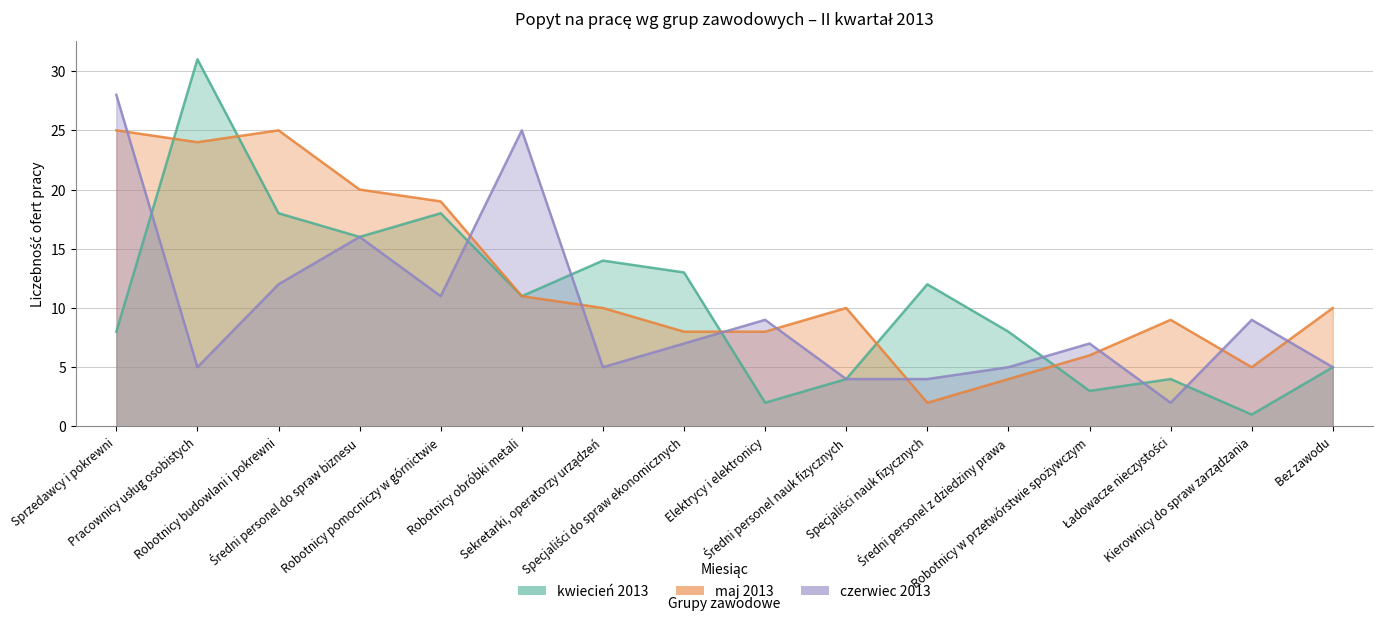

What is the value of the maj 2013 point at the 10th from the left?

10